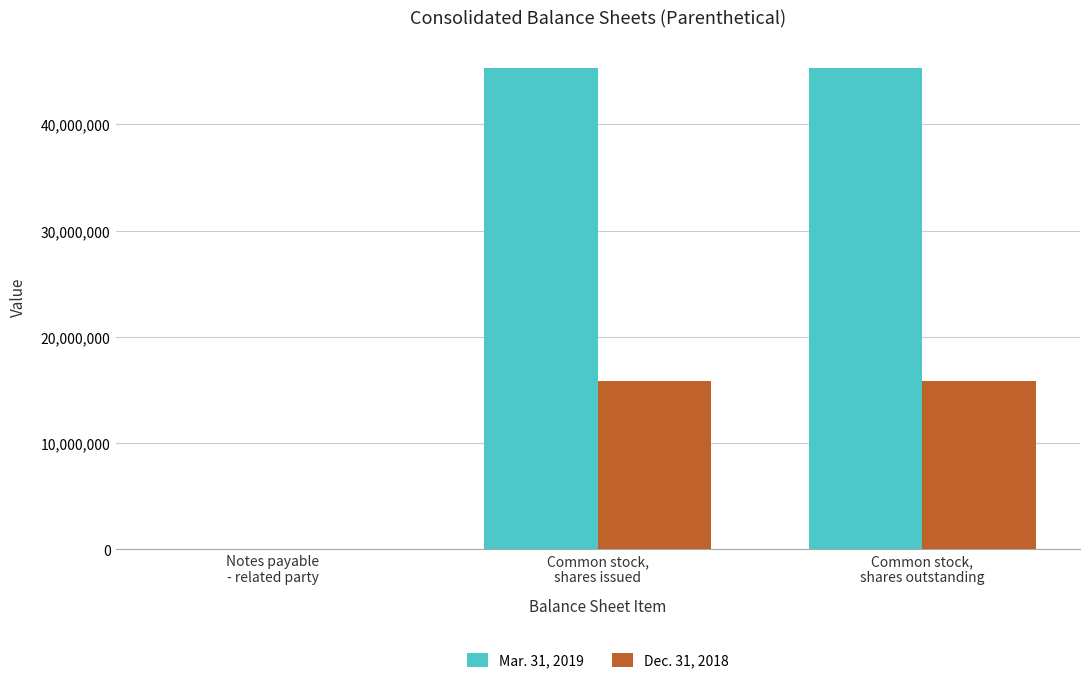

The value of Mar. 31, 2019 at Common stock,
shares issued is 68138673. True or false?

False